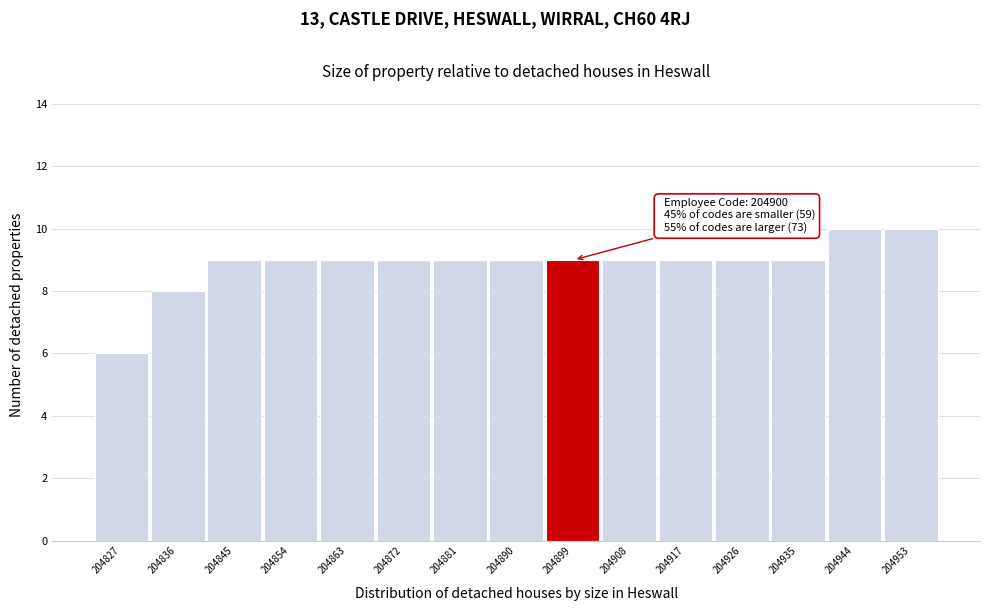

Reading right to left, what are all the values shown in this chart?

204953=10	204944=10	204935=9	204926=9	204917=9	204908=9	204899=9	204890=9	204881=9	204872=9	204863=9	204854=9	204845=9	204836=8	204827=6